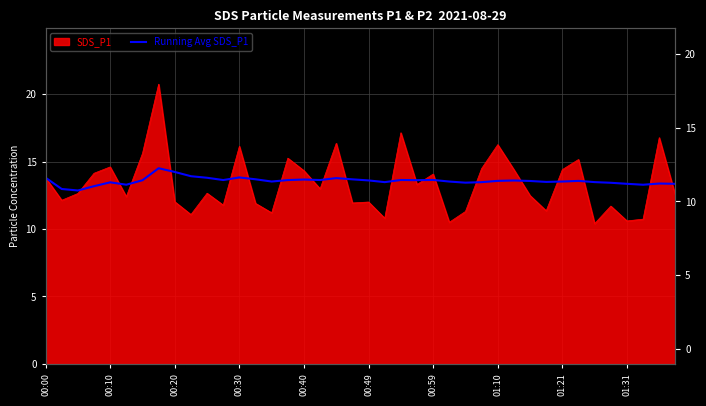

How many lines are shown in the chart?

1